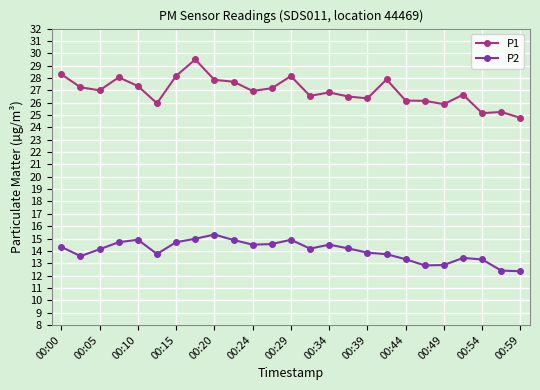

True or false: P1 and P2 intersect in this chart.

False